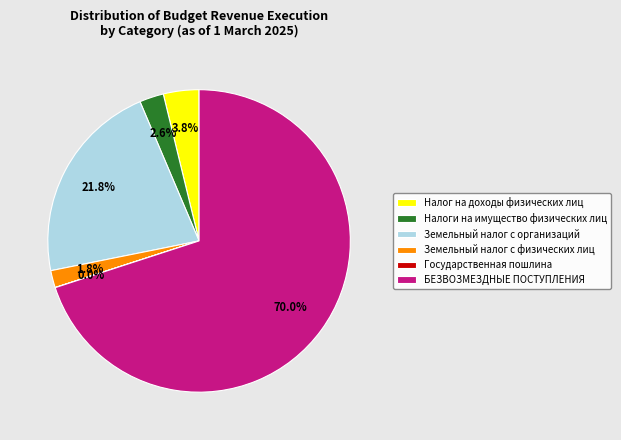

To the nearest percent, what percentage of the pie is Налоги на имущество физических лиц?

3%